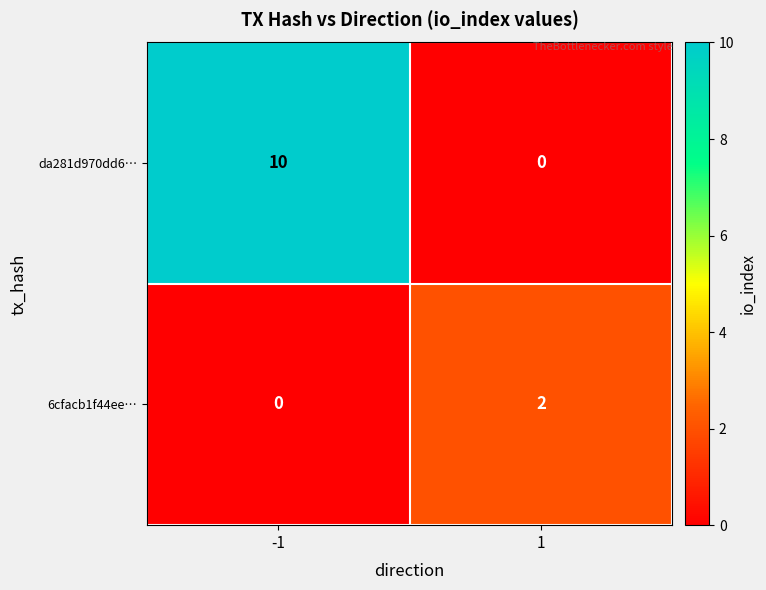

What is the difference between the da281d970dd6… values at -1 and 1?

10